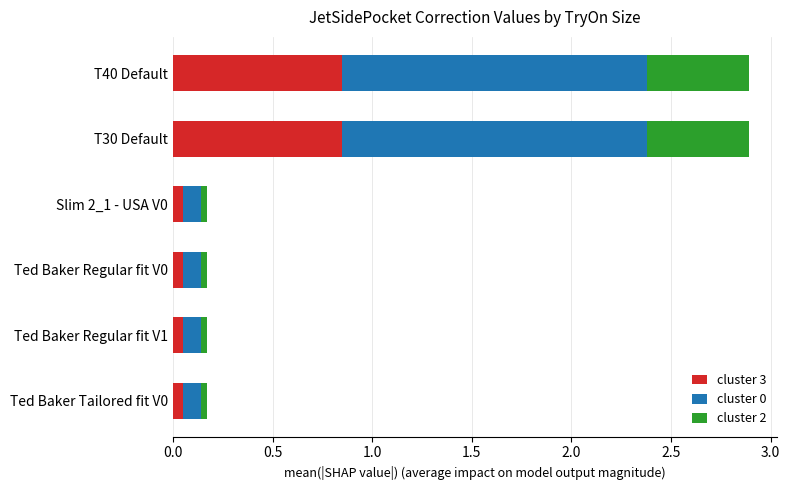

Count the number of data series in this chart.

3